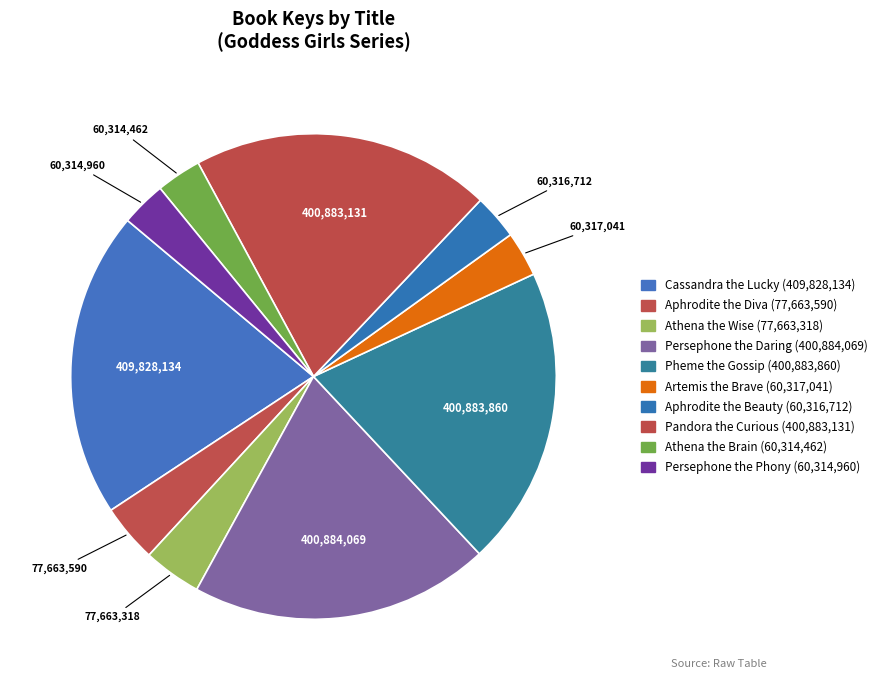

What is the ratio of the value at Aphrodite the Beauty to the value at Persephone the Daring?

0.2